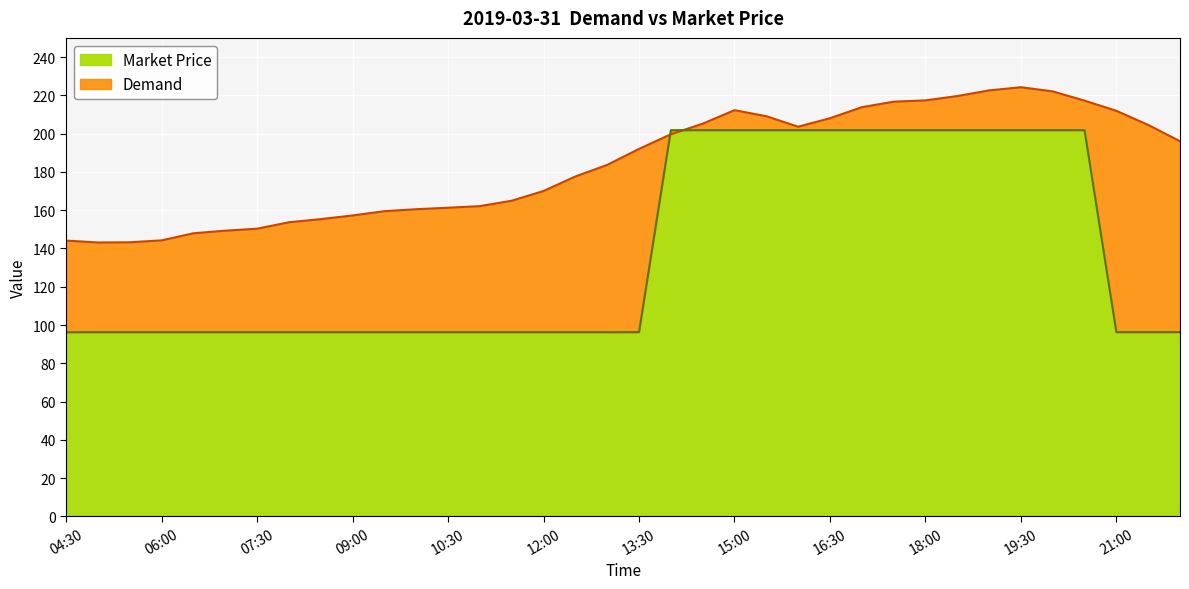

Which category has the highest value across all series?

19:30